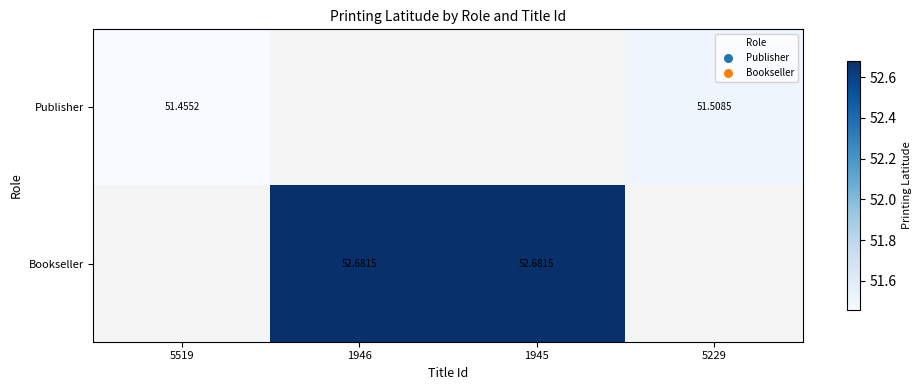

How many values in the Bookseller series exceed 52?

2